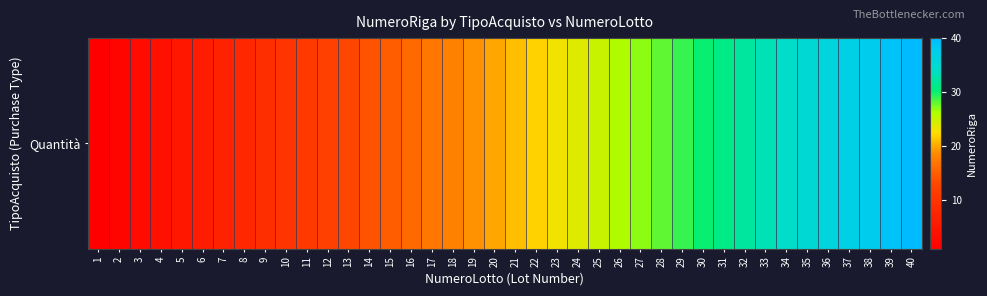

What is the difference between the maximum and minimum values?

39